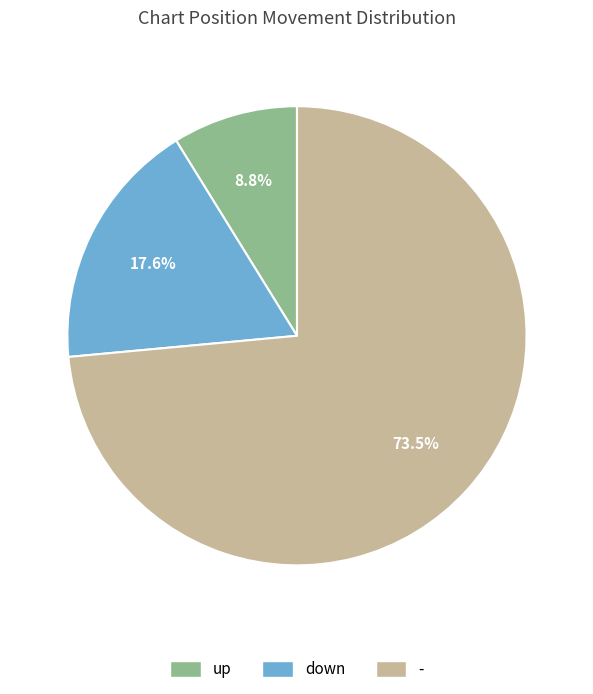

Which slice represents more than half of the pie?

-